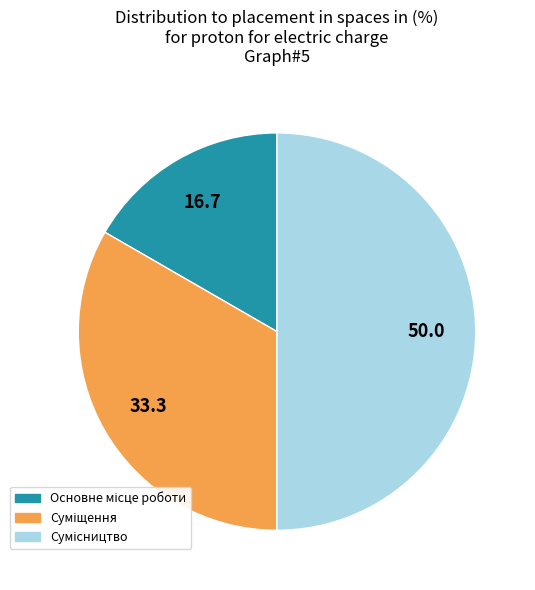

Count the number of slices in the pie.

3